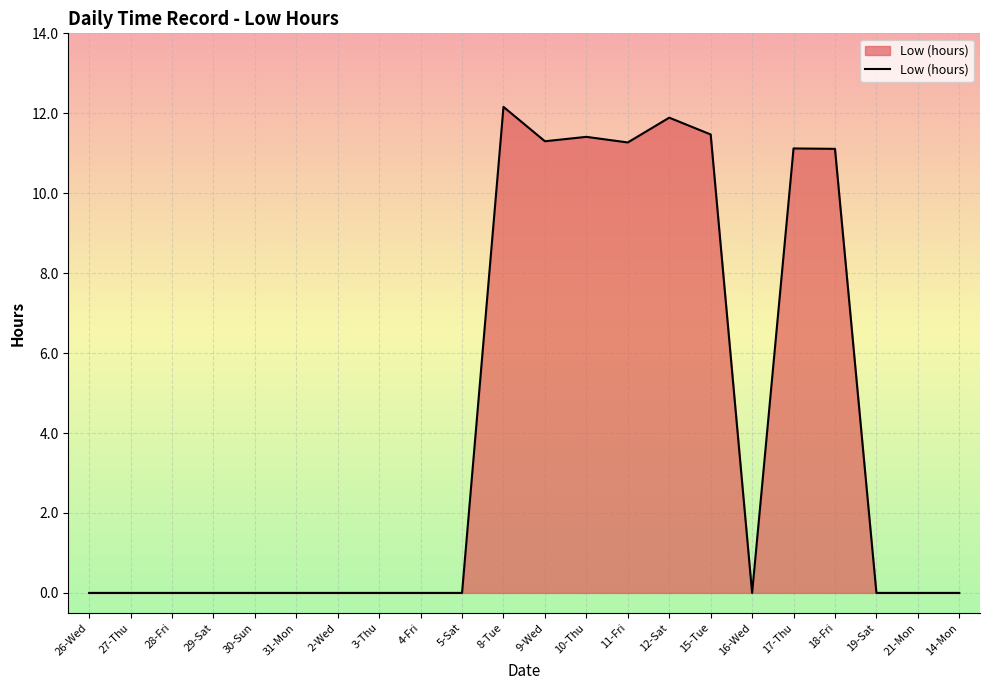

What is the change in value from 29-Sat to 9-Wed?

+11.3